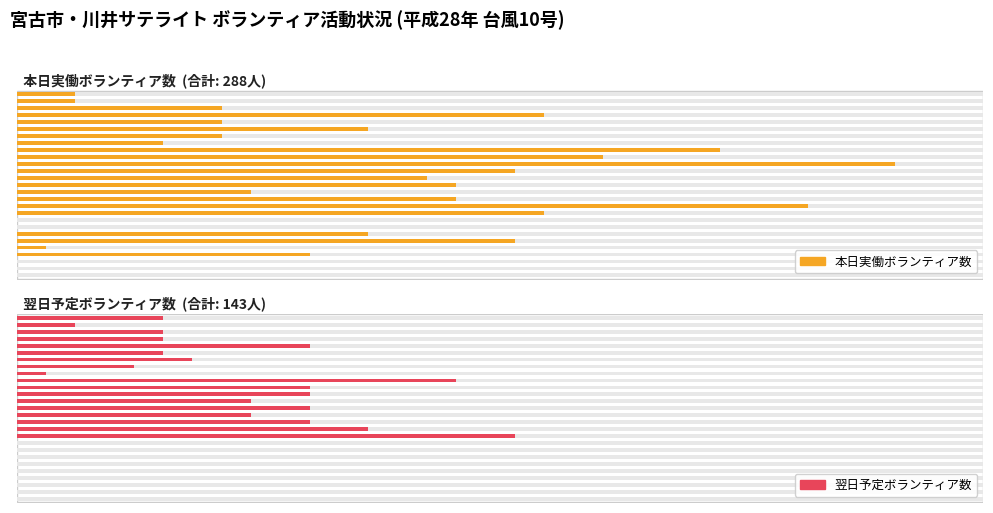

Which series has the widest spread of values?

本日実働ボランティア数